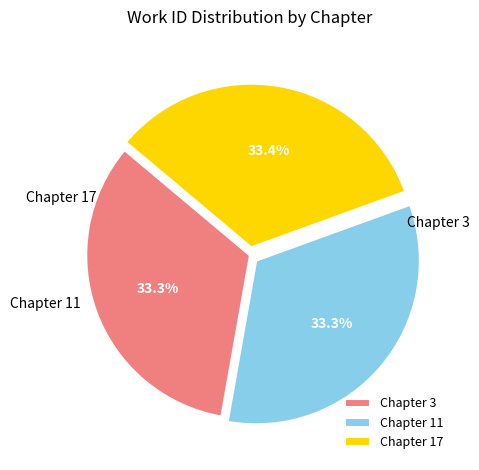

Rank the categories by value from highest to lowest.

Chapter 17, Chapter 3, Chapter 11